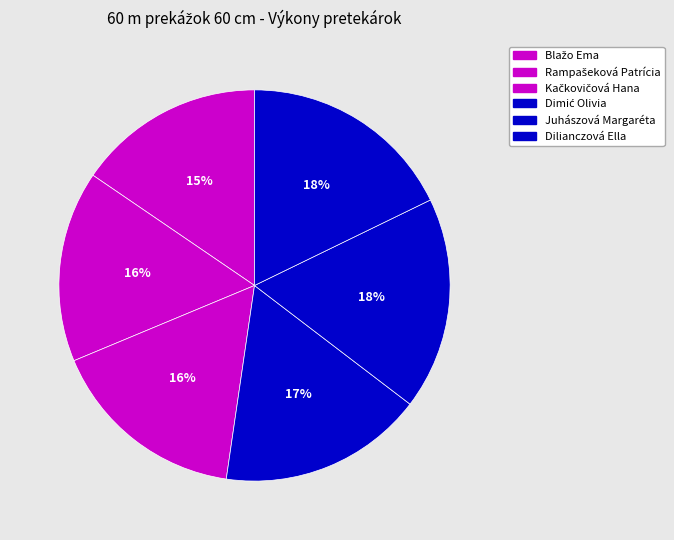

Is there a majority slice in this chart?

No